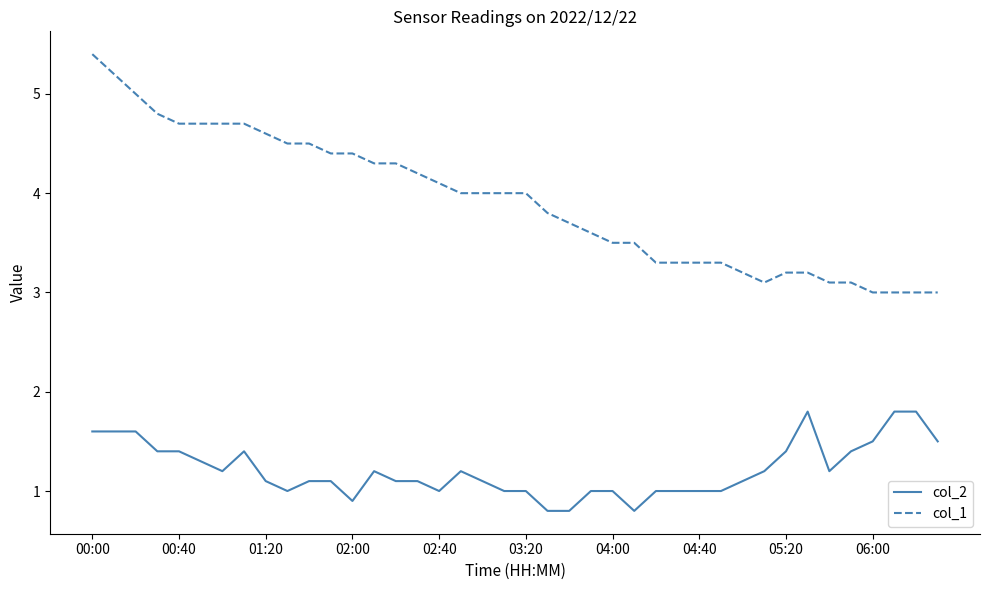

What is the maximum value shown in the chart?

5.4